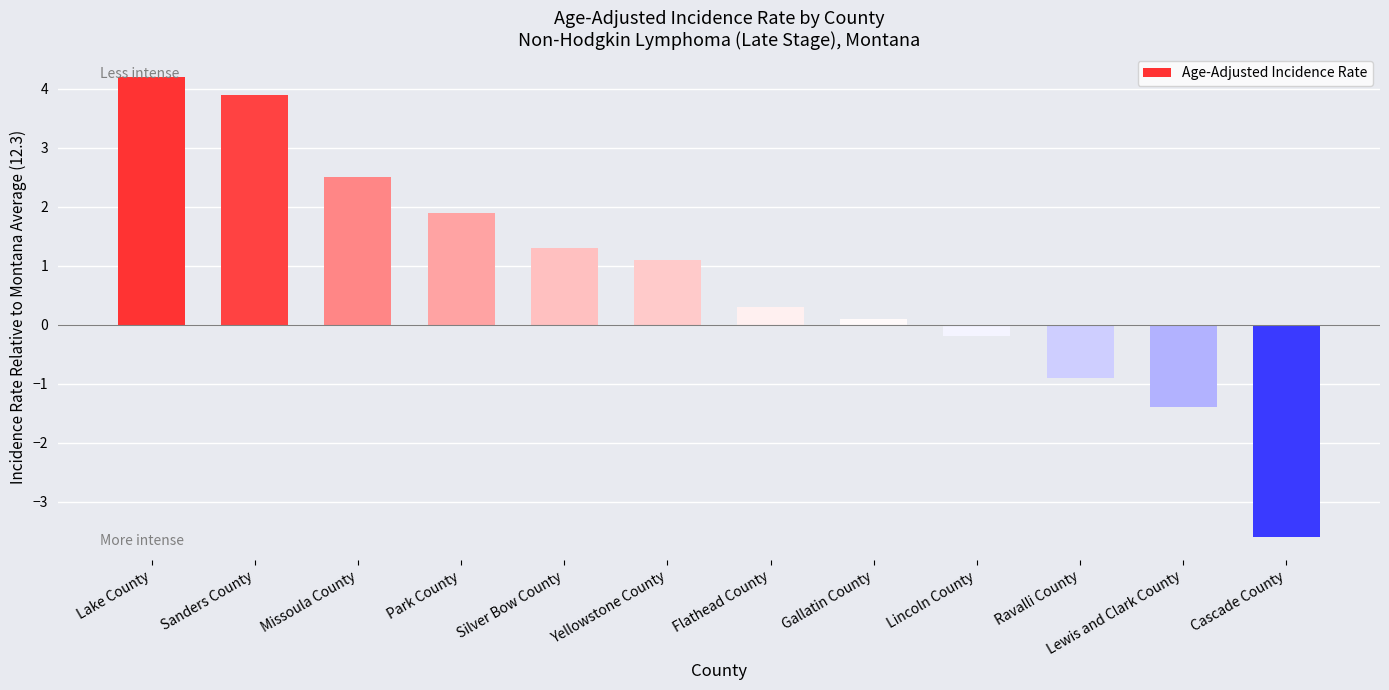

What is the difference between the values at Lincoln County and Yellowstone County?

1.3